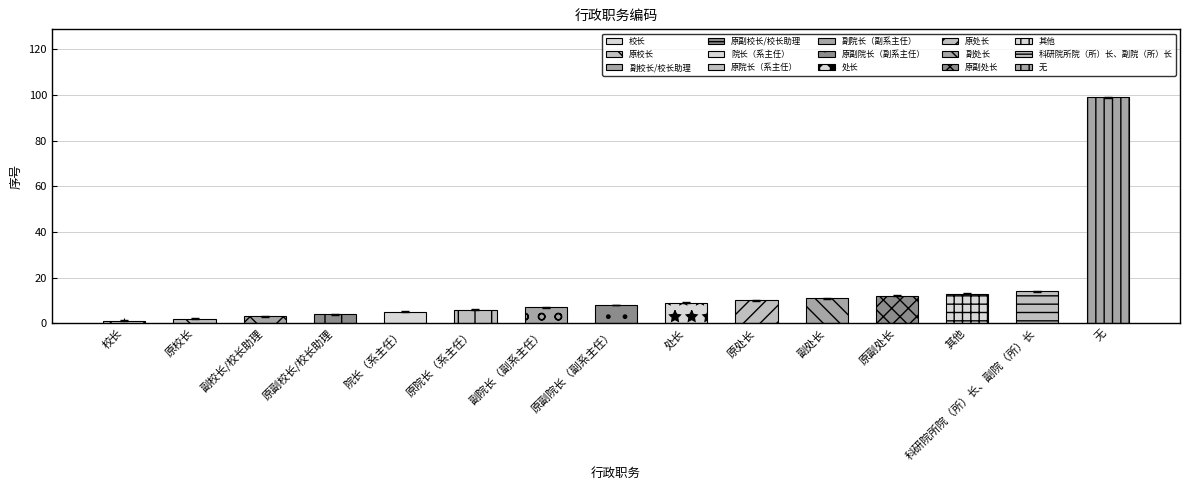

The chart shows a value of 6.8 at 原副处长. True or false?

False